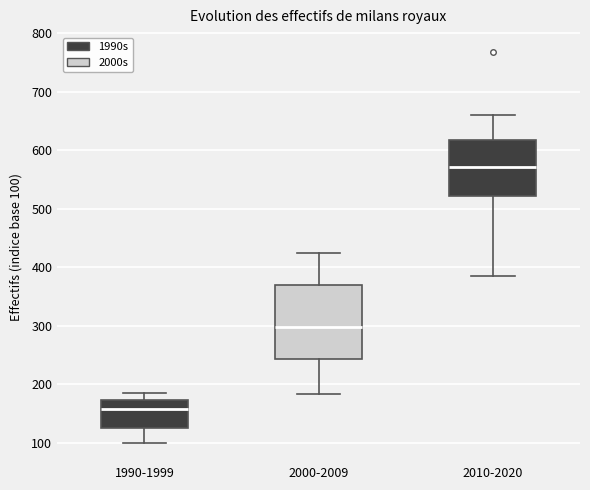

Where is the lower edge of the box for 2010-2020 on the y-axis? The values are not printed on the chart, so give them approximately, as read against the axis.

520